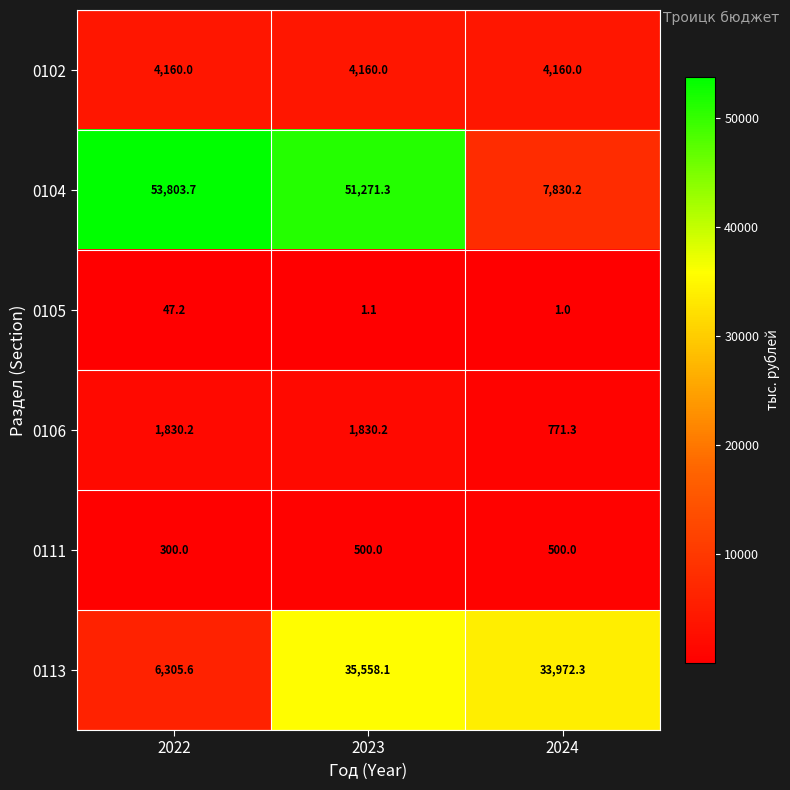

What is the spread (max minus min) of values at 2023?

51270.2